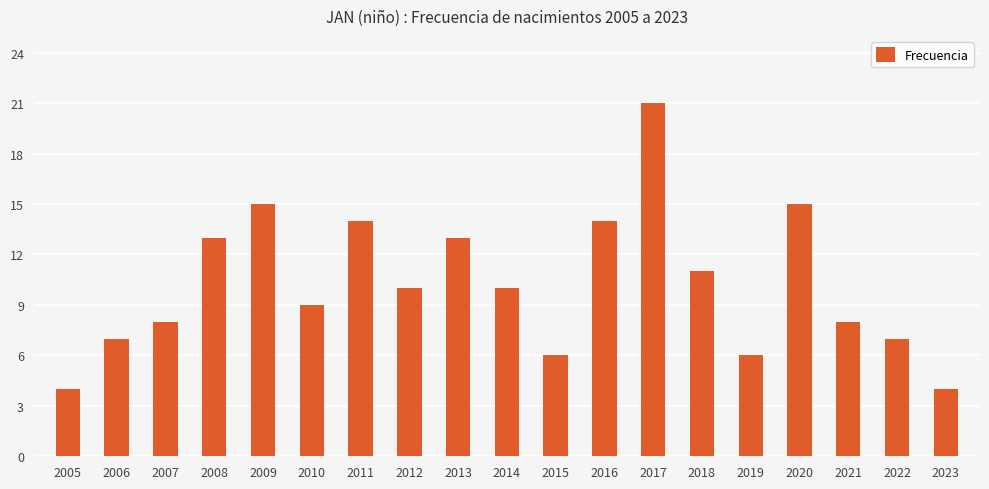

What is the sum of the values at 2018 and 2006?

18